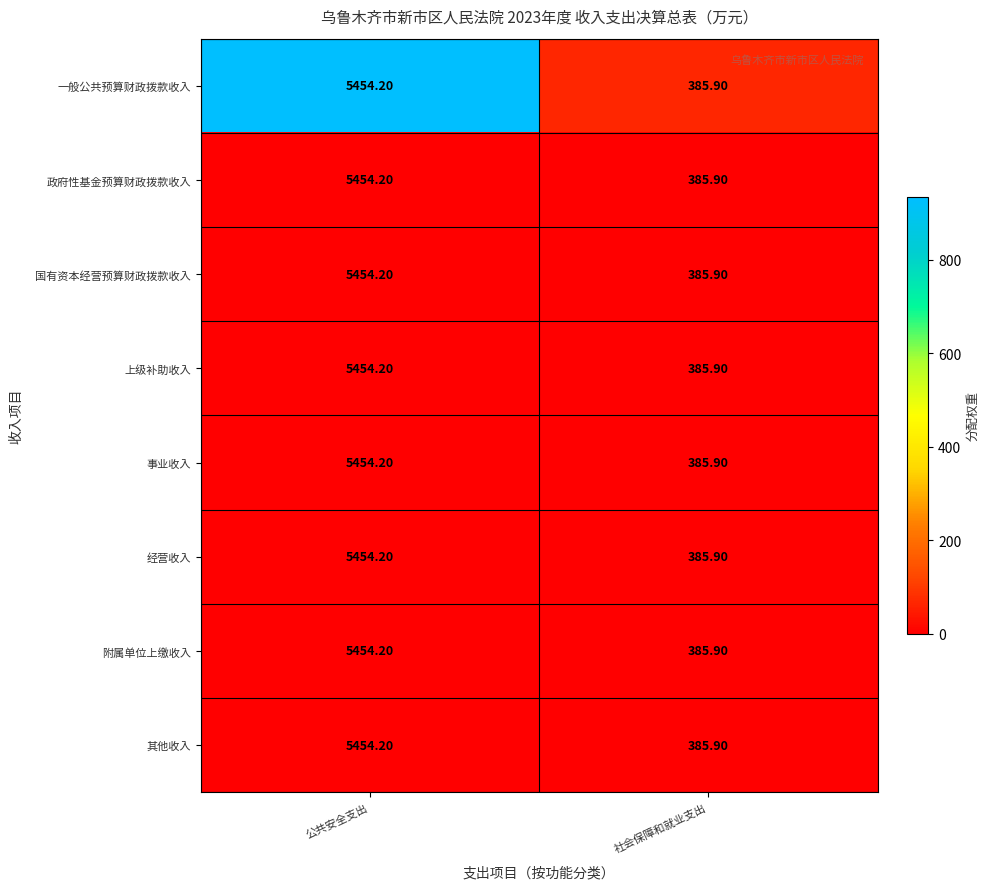

What is the greatest value displayed?

5454.2